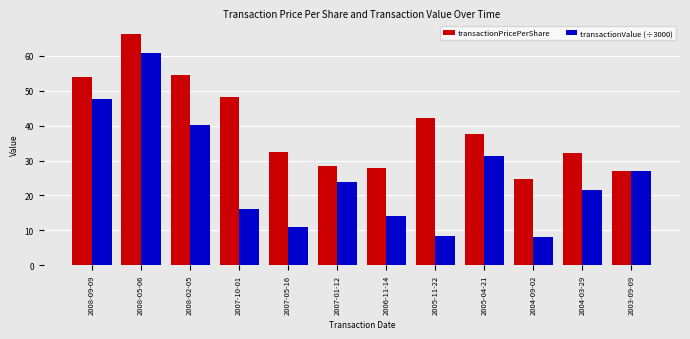

Between 2007-10-01 and 2007-01-12, which series saw the biggest shift?

transactionPricePerShare